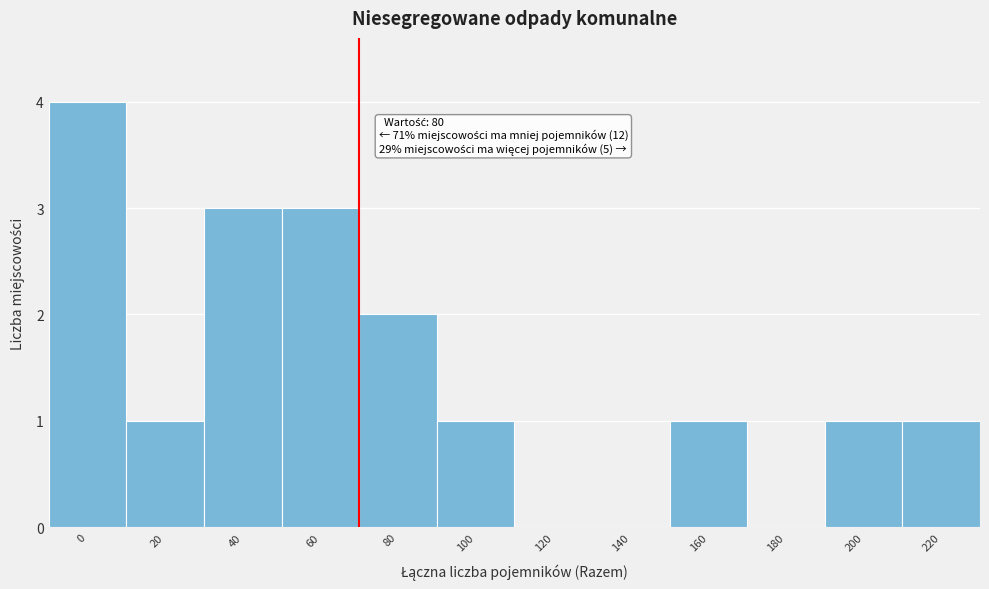

Reading right to left, transcribe all the data shown in this chart.

220=1	200=1	180=0	160=1	140=0	120=0	100=1	80=2	60=3	40=3	20=1	0=4